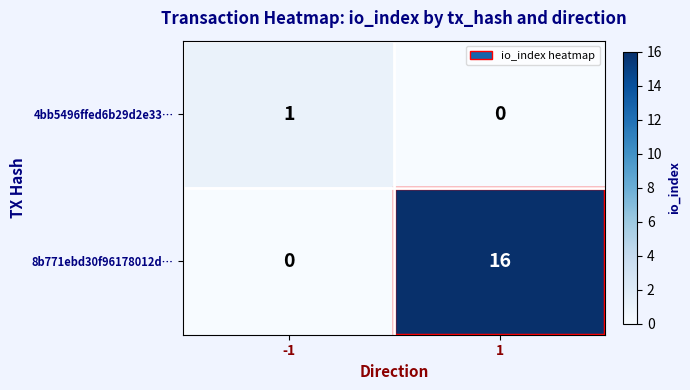

The 8b771ebd30f96178012d… series shows 6 at -1. True or false?

False